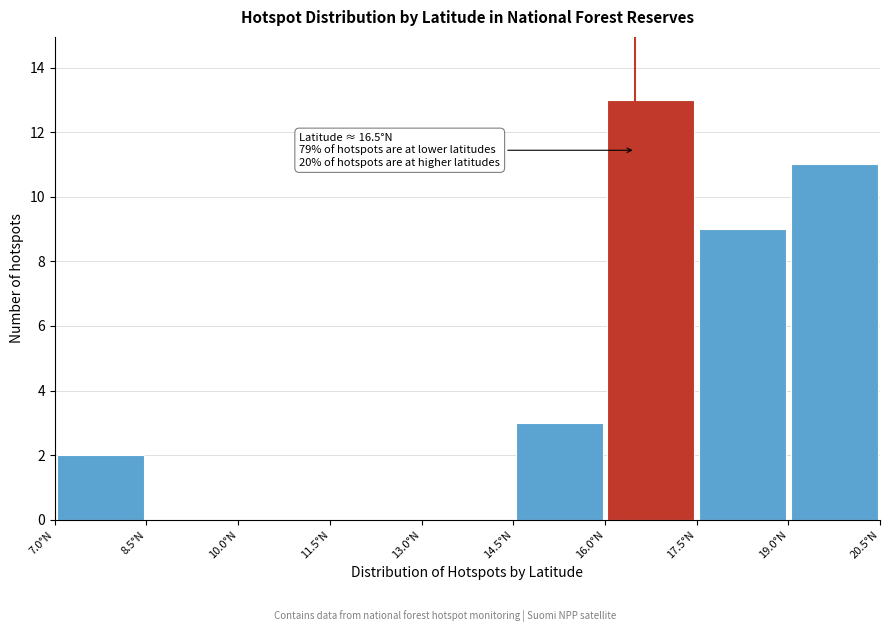

Which range on the x-axis has the tallest bar?

16.0 to 17.5